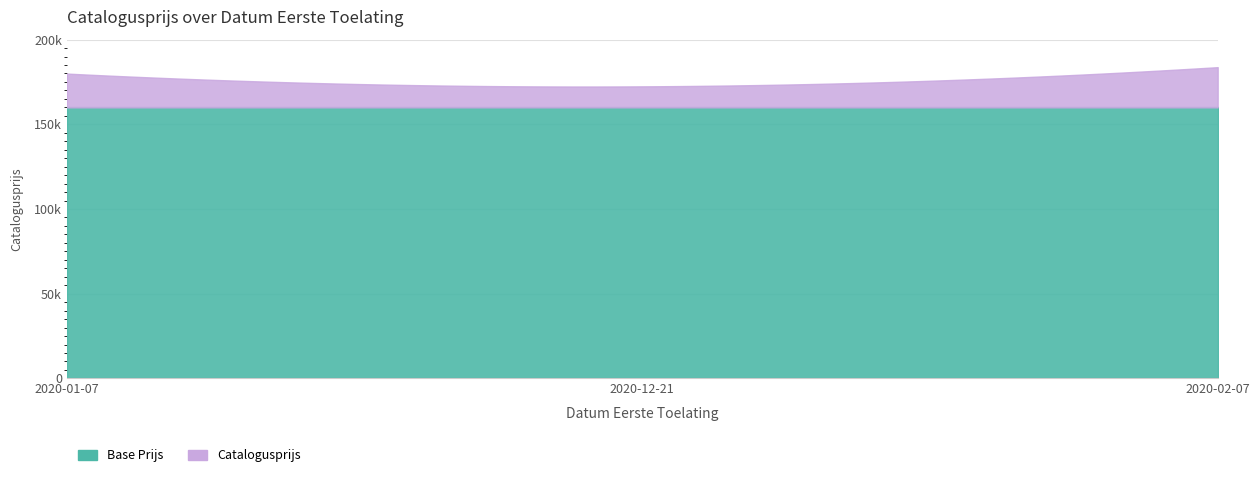

What is the difference between the values at 20200107 and 20200207?

3787